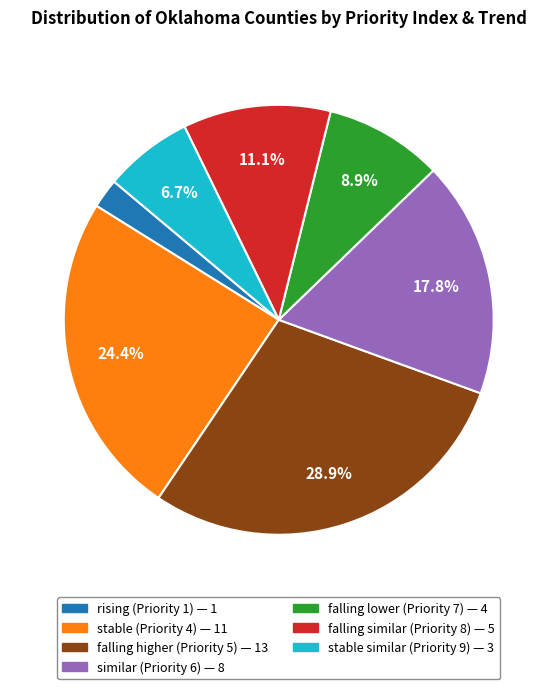

The falling lower (Priority 7) slice represents 9% of the pie. True or false?

True